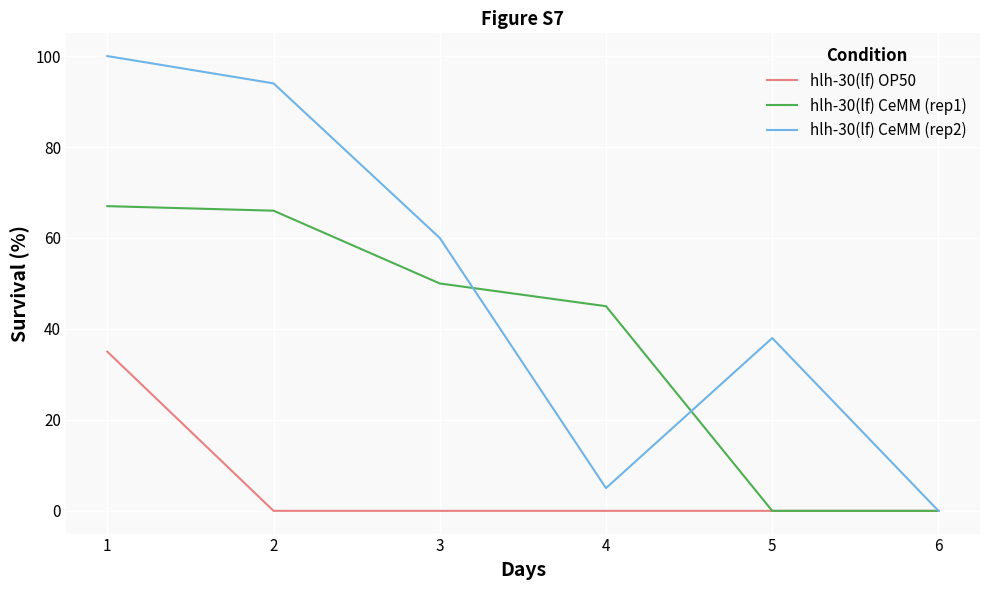

Is it true that hlh-30(lf) OP50 equals 0 at 6?

True